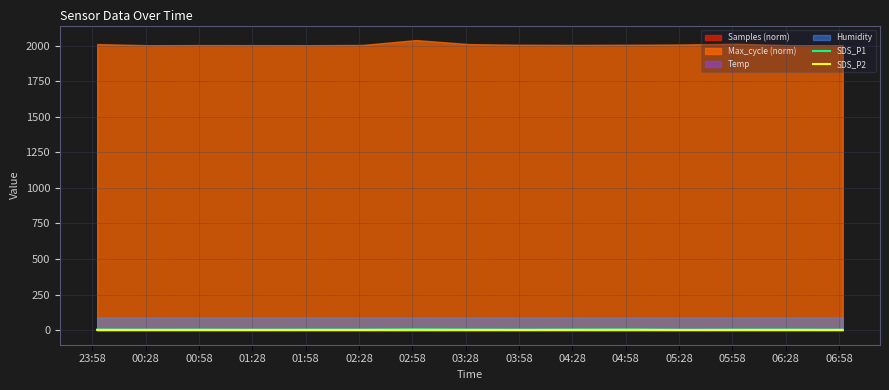

At which label does SDS_P1 reach its peak?

02:58